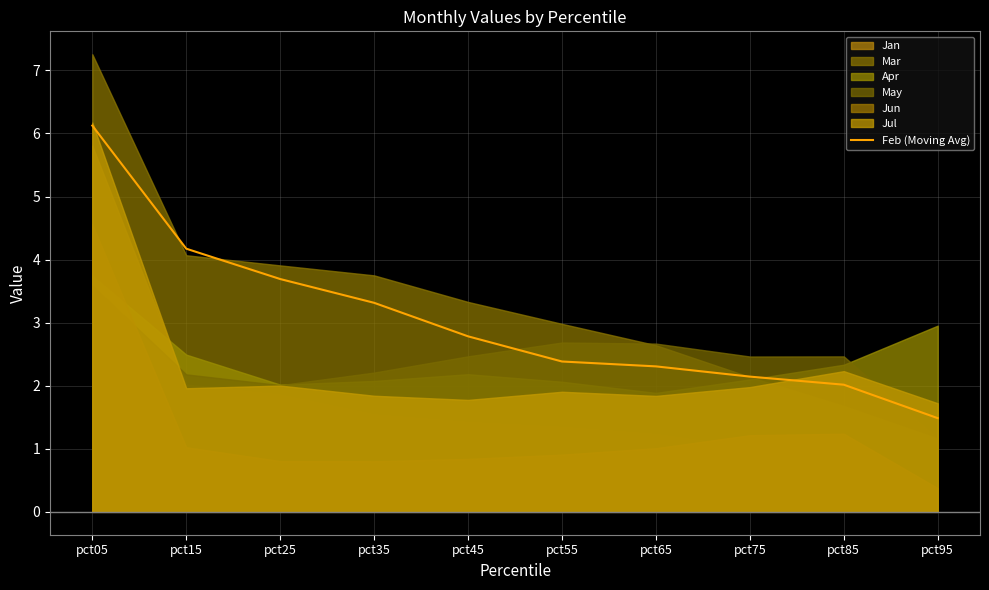

List the labels in order of value, smallest first.

pct95, pct85, pct75, pct65, pct55, pct45, pct35, pct25, pct15, pct05